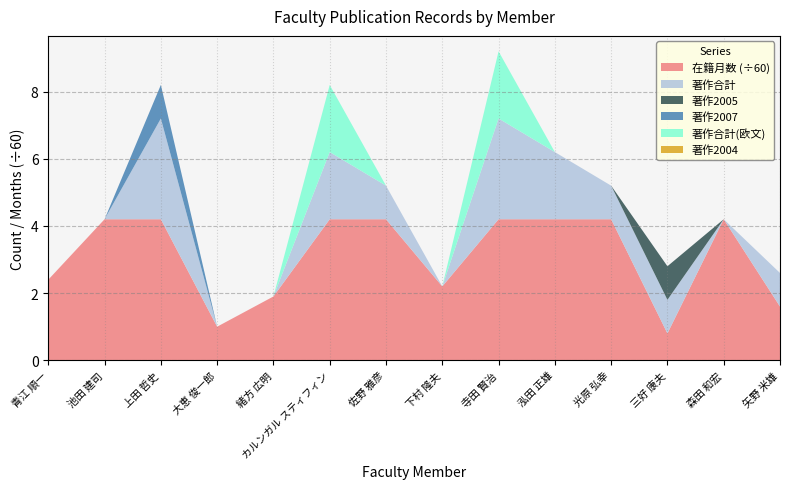

Reading left to right, transcribe all the data shown in this chart.

在籍月数: 青江 順一=144	池田 建司=252	上田 哲史=252	大恵 俊一郎=60	緒方 広明=114	カルンガル スティフィン=252	佐野 雅彦=252	下村 隆夫=132	寺田 賢治=252	泓田 正雄=252	光原 弘幸=252	三好 康夫=48	森田 和宏=252	矢野 米雄=96
著作合計: 青江 順一=0	池田 建司=0	上田 哲史=3	大恵 俊一郎=0	緒方 広明=0	カルンガル スティフィン=2	佐野 雅彦=1	下村 隆夫=0	寺田 賢治=3	泓田 正雄=2	光原 弘幸=1	三好 康夫=1	森田 和宏=0	矢野 米雄=1
著作2005: 青江 順一=0	池田 建司=0	上田 哲史=0	大恵 俊一郎=0	緒方 広明=0	カルンガル スティフィン=0	佐野 雅彦=0	下村 隆夫=0	寺田 賢治=0	泓田 正雄=0	光原 弘幸=0	三好 康夫=1	森田 和宏=0	矢野 米雄=0
著作2007: 青江 順一=0	池田 建司=0	上田 哲史=1	大恵 俊一郎=0	緒方 広明=0	カルンガル スティフィン=0	佐野 雅彦=0	下村 隆夫=0	寺田 賢治=0	泓田 正雄=0	光原 弘幸=0	三好 康夫=0	森田 和宏=0	矢野 米雄=0
著作合計(欧文): 青江 順一=0	池田 建司=0	上田 哲史=0	大恵 俊一郎=0	緒方 広明=0	カルンガル スティフィン=2	佐野 雅彦=0	下村 隆夫=0	寺田 賢治=2	泓田 正雄=0	光原 弘幸=0	三好 康夫=0	森田 和宏=0	矢野 米雄=0
著作2004: 青江 順一=0	池田 建司=0	上田 哲史=0	大恵 俊一郎=0	緒方 広明=0	カルンガル スティフィン=0	佐野 雅彦=0	下村 隆夫=0	寺田 賢治=0	泓田 正雄=0	光原 弘幸=0	三好 康夫=0	森田 和宏=0	矢野 米雄=0